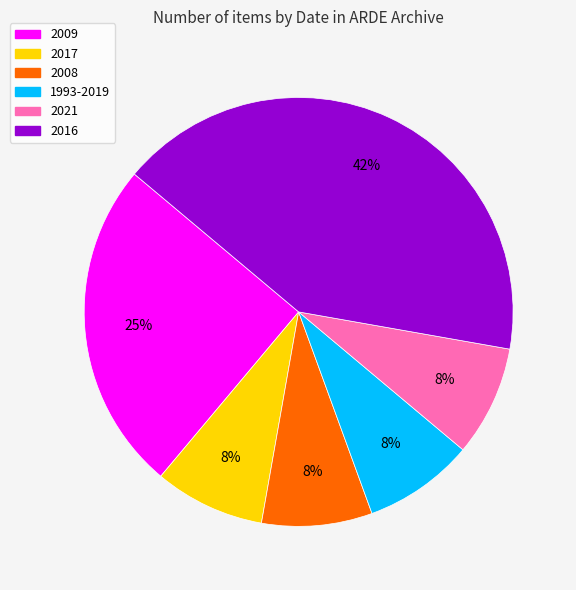

Which has a higher value, 2008 or 2016?

2016